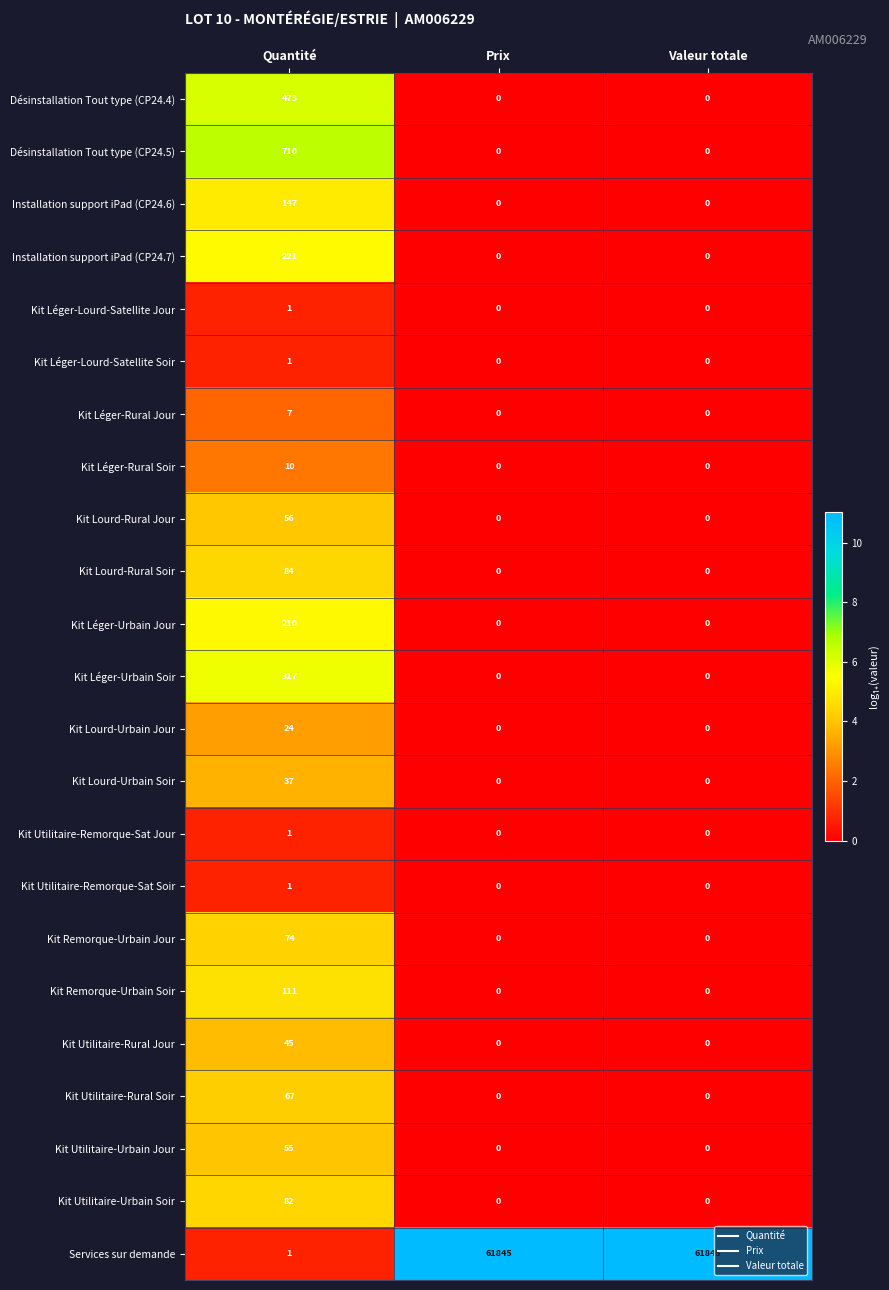

The value of Kit Remorque-Urbain Jour at Valeur totale is 0. True or false?

True